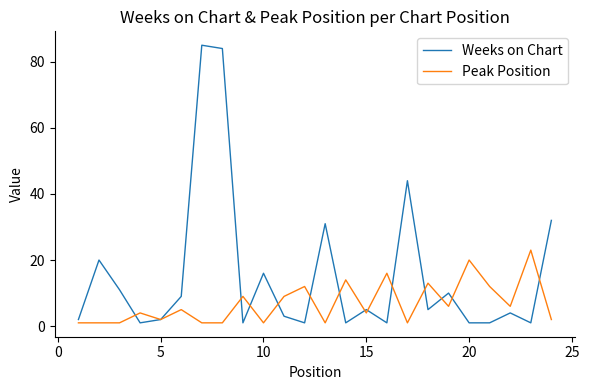

Which series has the widest spread of values?

Weeks on Chart